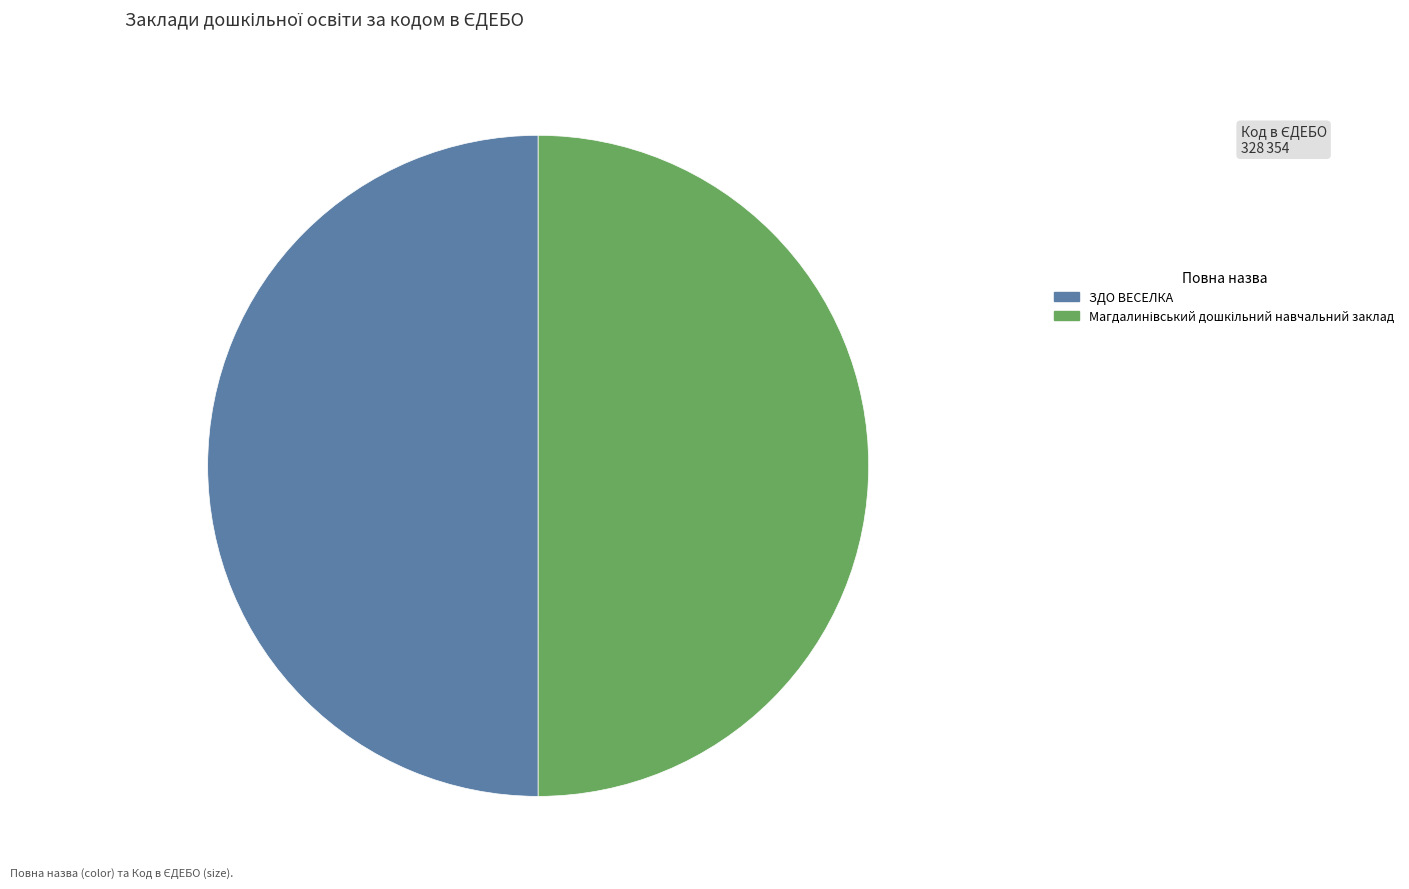

The ЗДО ВЕСЕЛКА slice represents 59% of the pie. True or false?

False